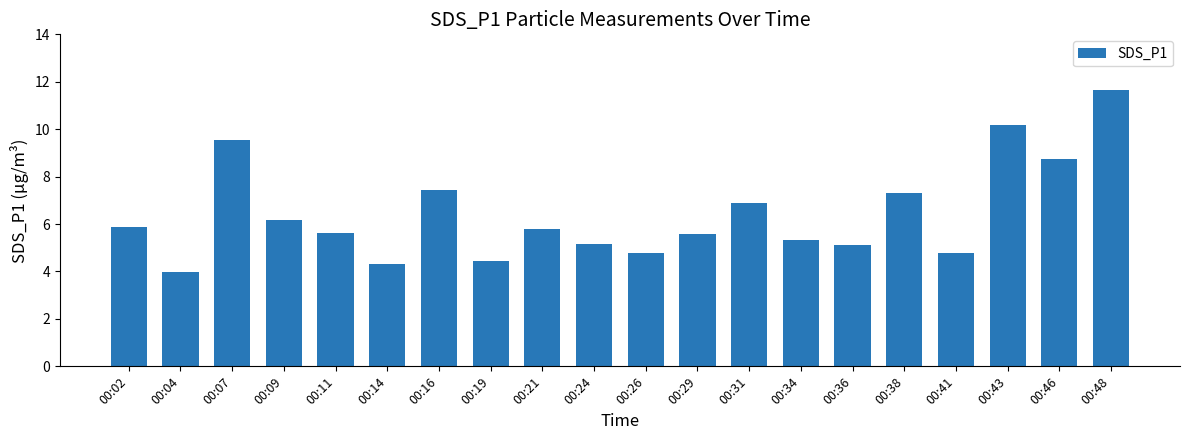

What is the minimum value shown in the chart?

4.0